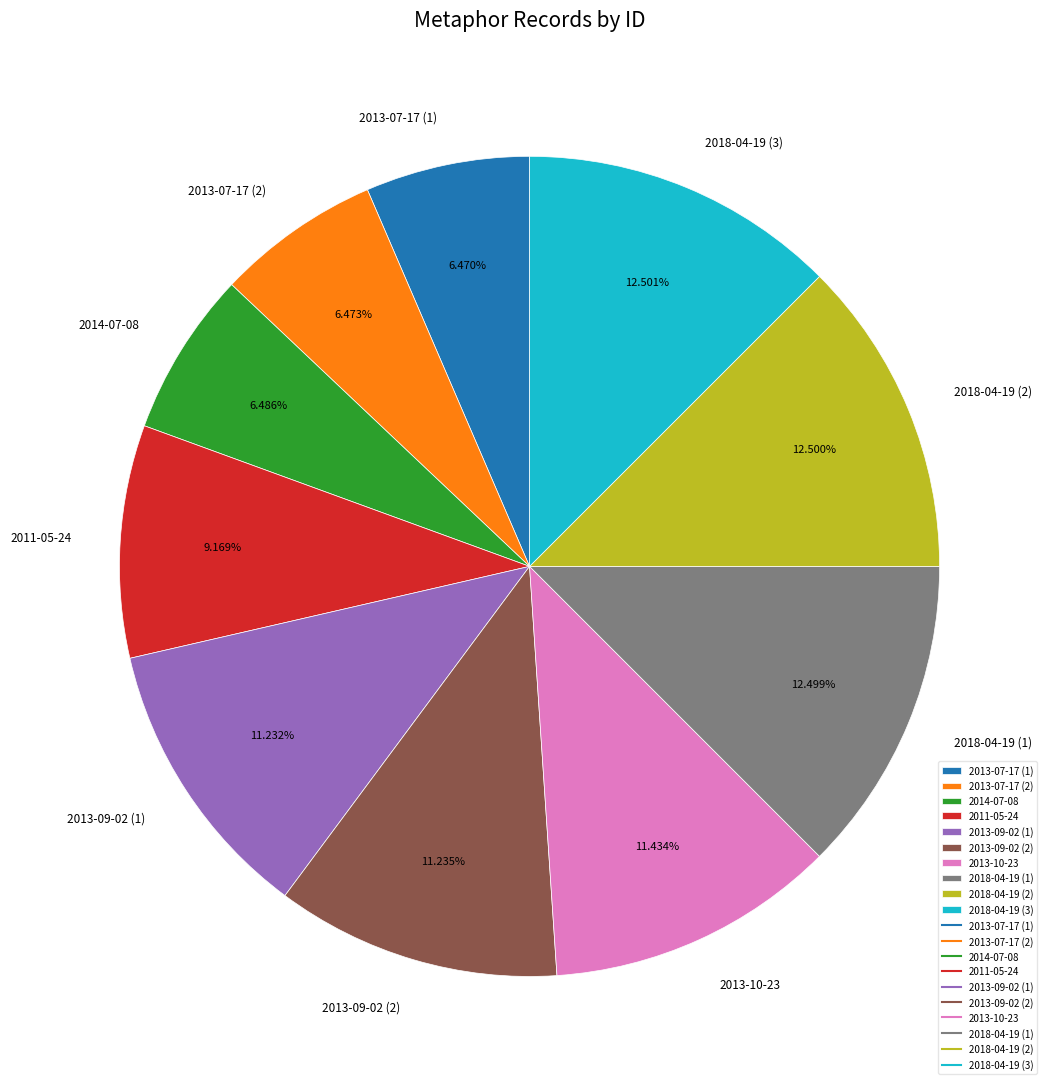

Is the sum of 2018-04-19 (3) and 2013-07-17 (2) greater than half?

No